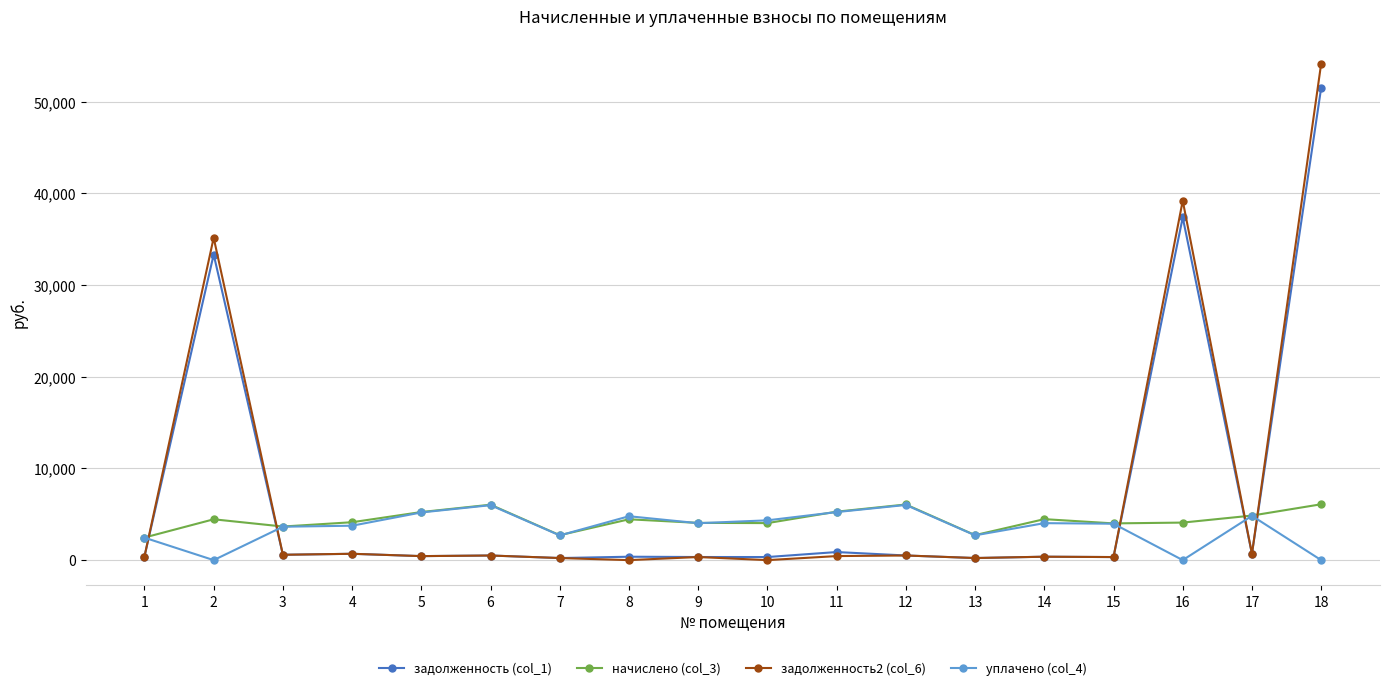

What is the highest value of the уплачено (col_4) series?

6014.3